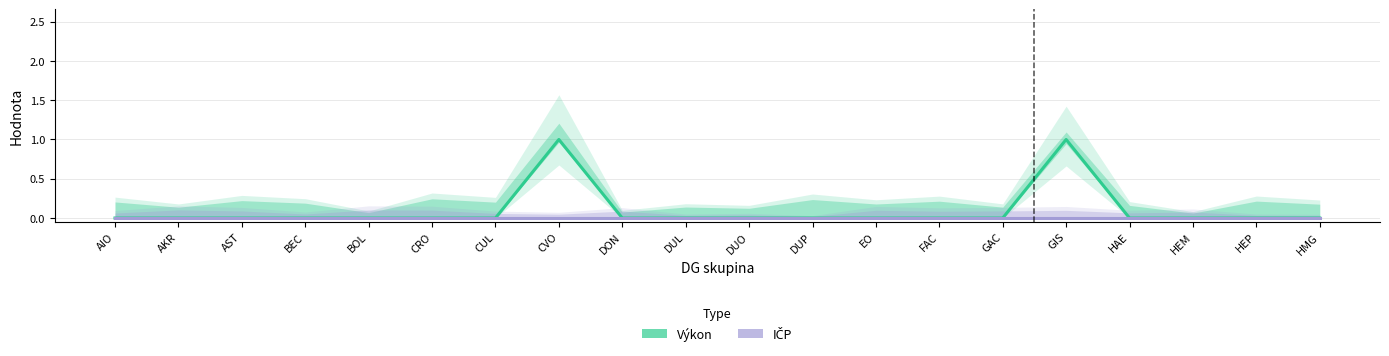

What is the difference between the second highest and second lowest values in the Výkon series?

1